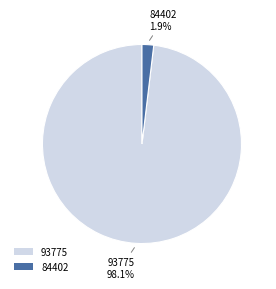

Which category accounts for the majority?

93775